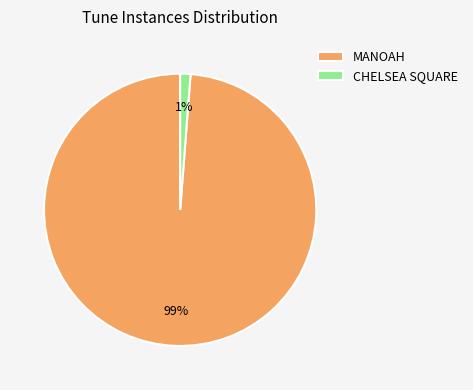

Is the sum of MANOAH and CHELSEA SQUARE greater than half?

Yes